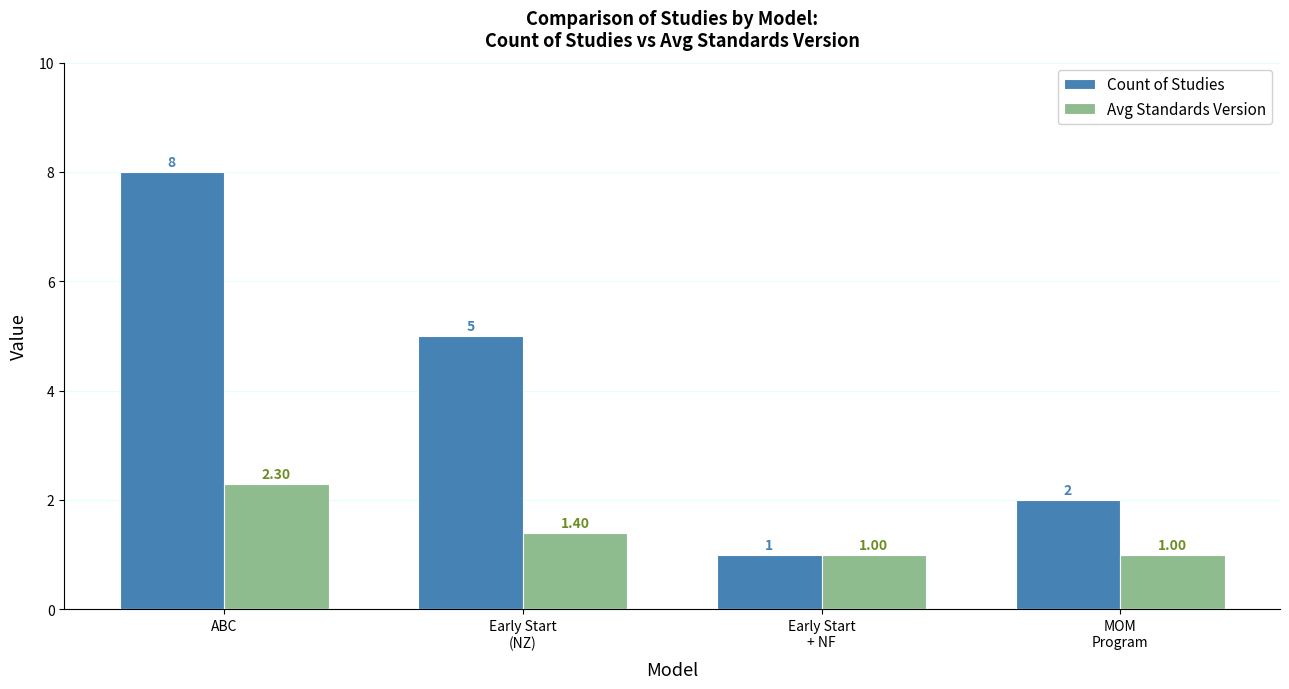

Are the bars horizontal?

No